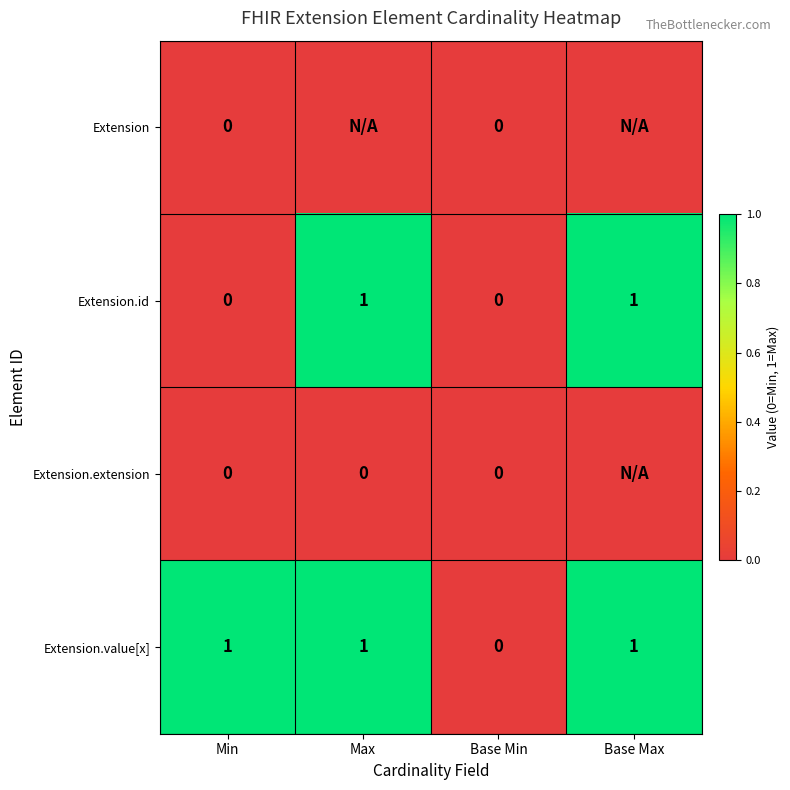

Is it true that Extension.id equals 0 at Max?

False